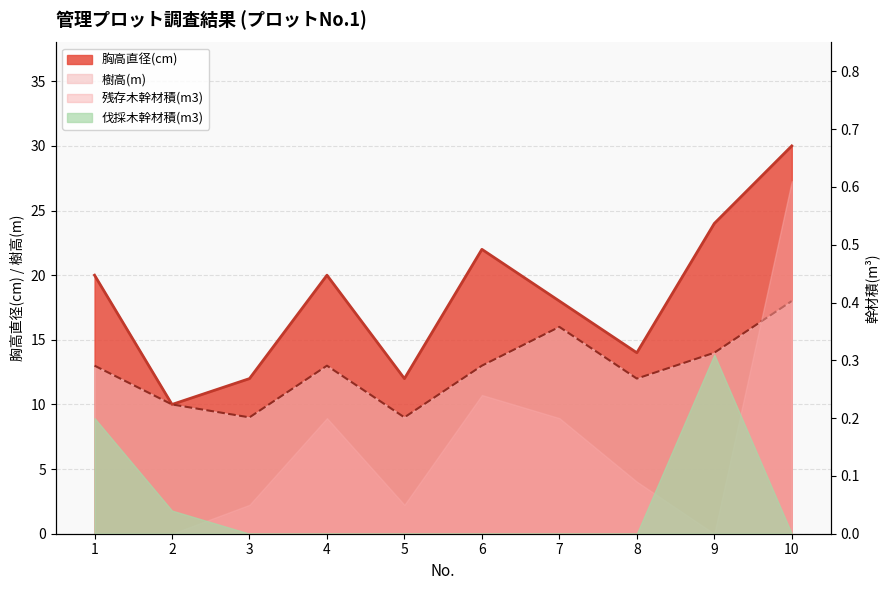

Which series has the largest total across all categories?

胸高直径(cm)